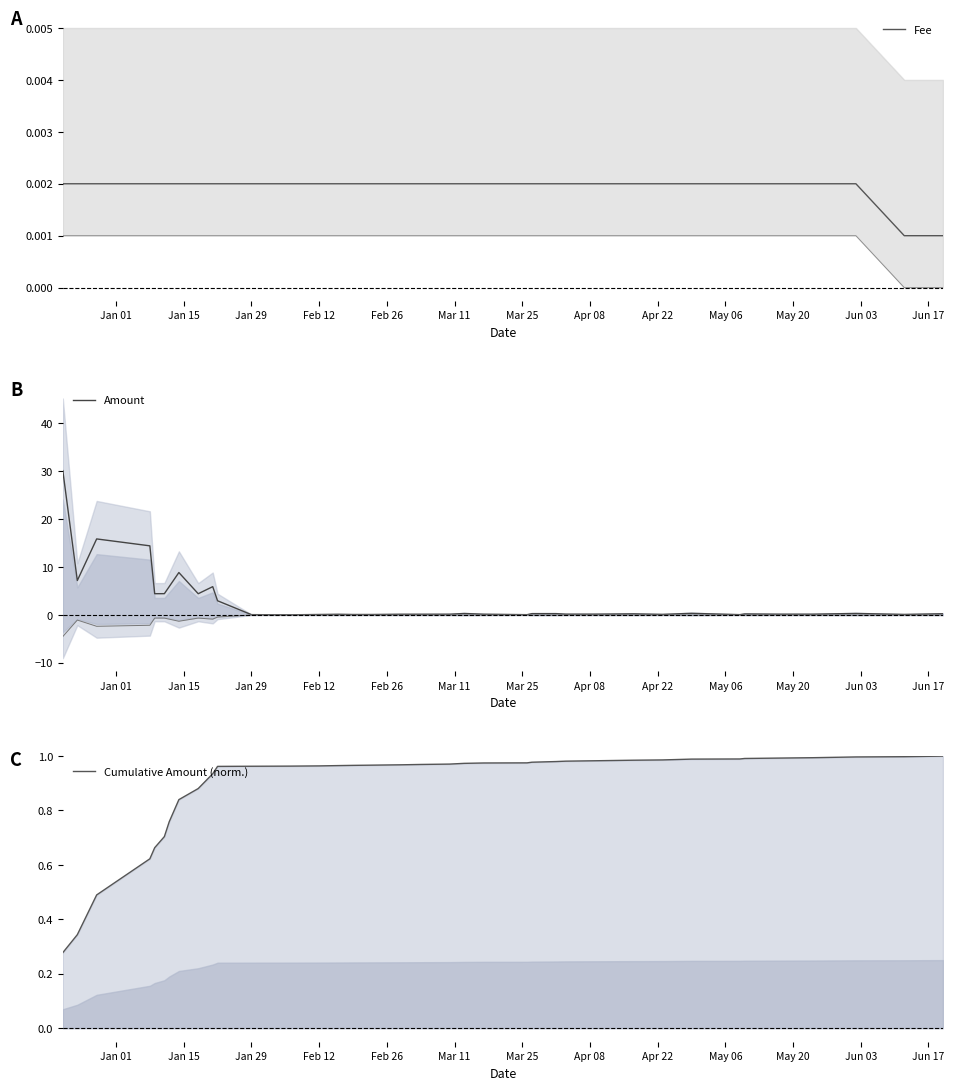

Does the chart have visible grid lines?

No